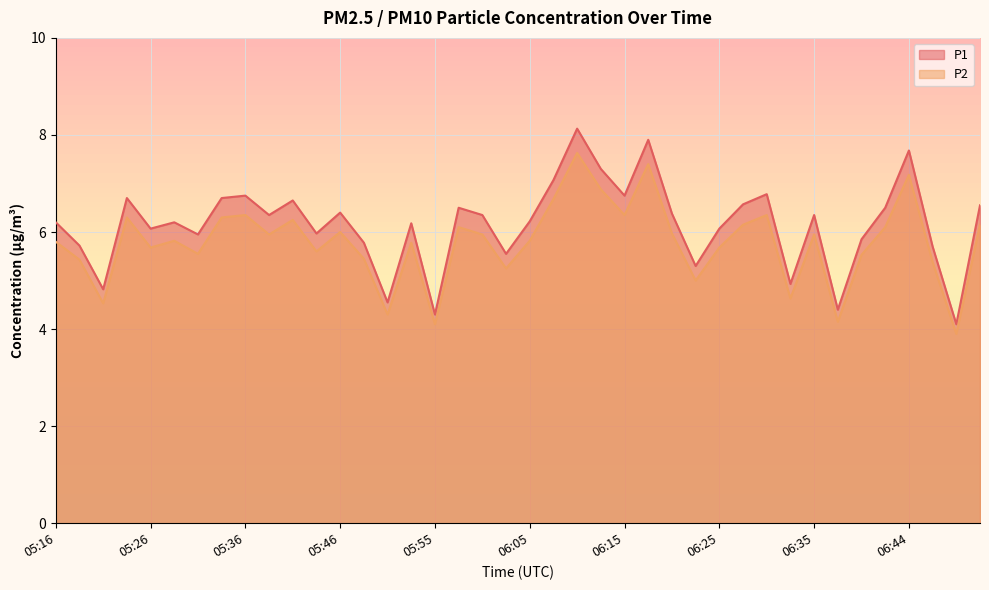

Where is the first local minimum for P1?

05:21